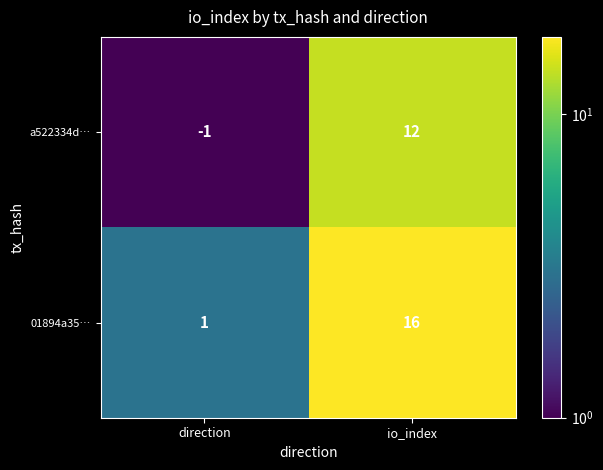

What is the total value across all series at io_index?

28